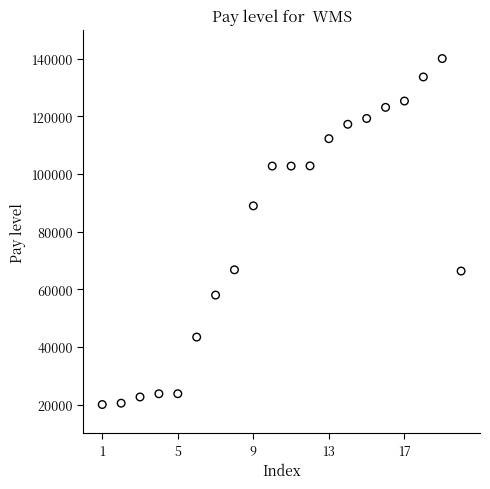

What is the range of X values (max minus min)?

19.0